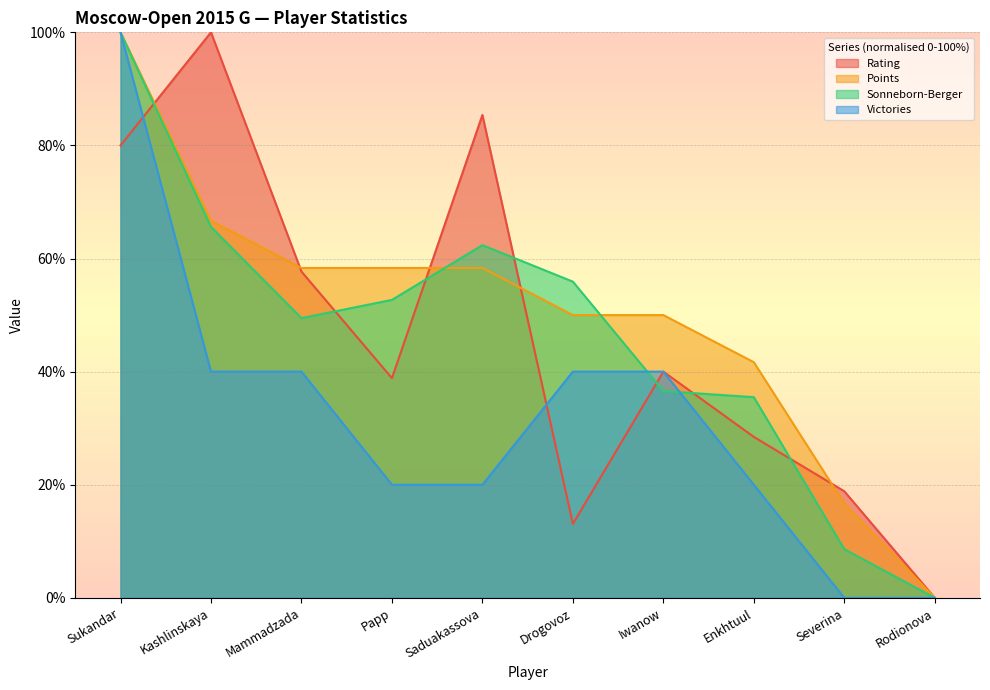

What are all the series names shown in the legend?

Rating, Points, Sonneborn-Berger, Victories